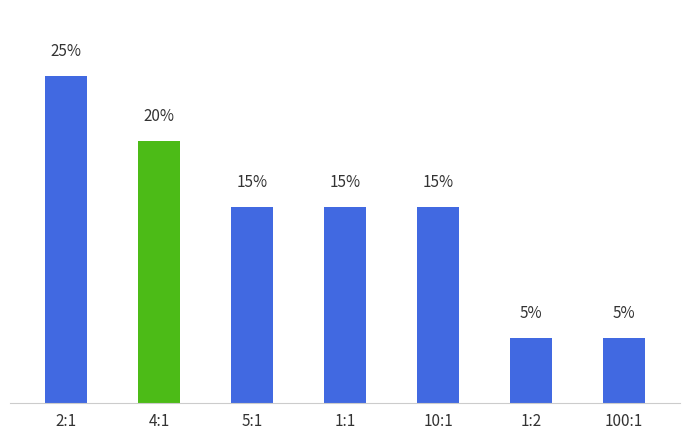

At which label does the data first exceed 15?

2:1